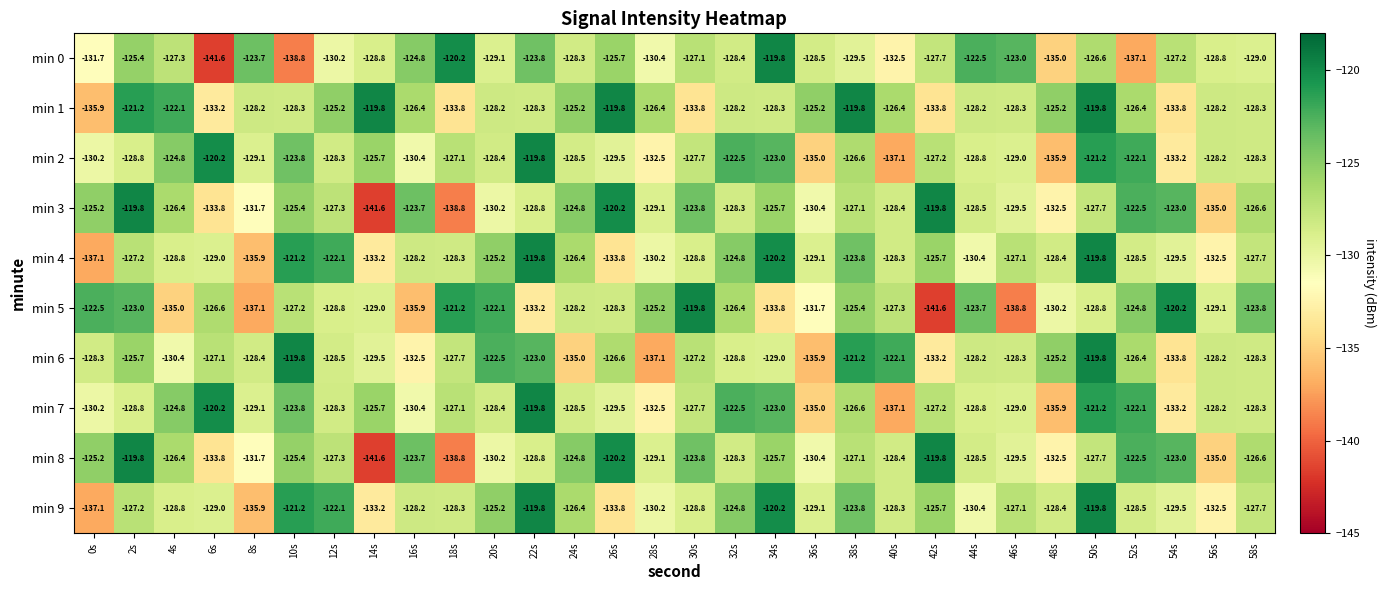

Between 18s and 22s, which series saw the biggest shift?

min 5